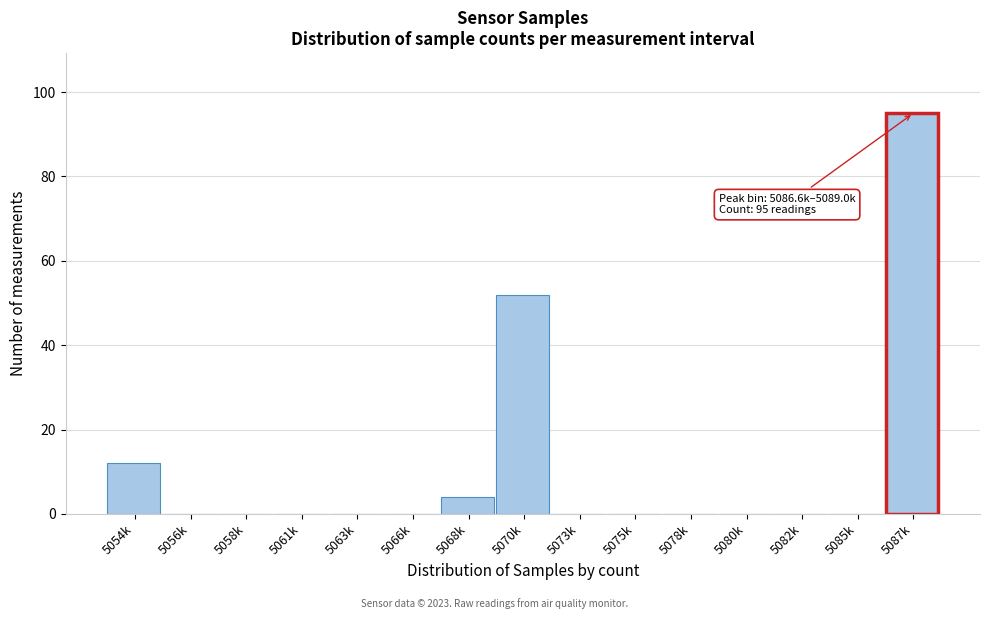

What is the sum of all values?

163